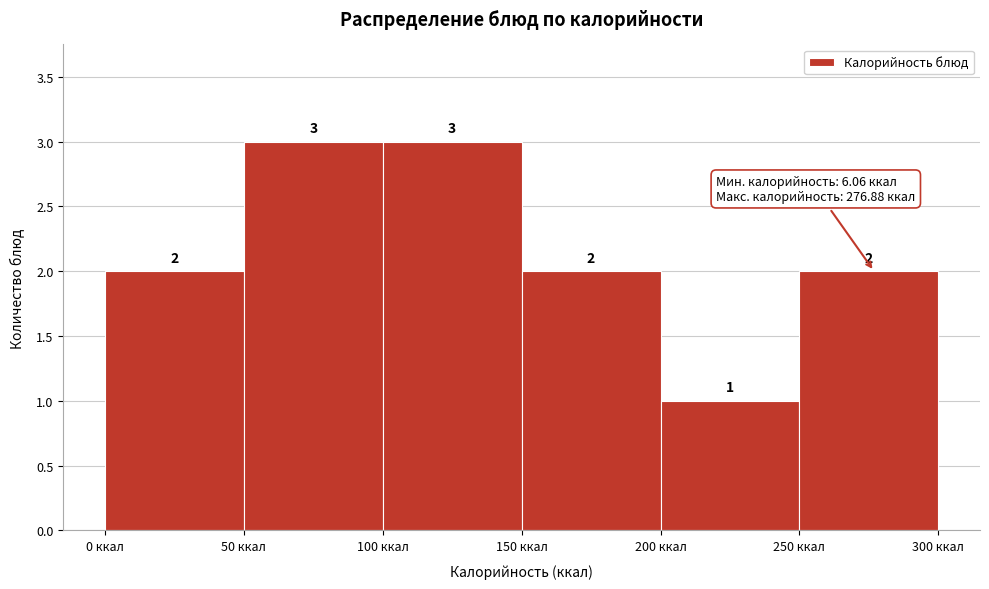

Reading left to right, list every bar in this chart as the range it spans on the x-axis followed by its height.

0 to 50: 2
50 to 100: 3
100 to 150: 3
150 to 200: 2
200 to 250: 1
250 to 300: 2